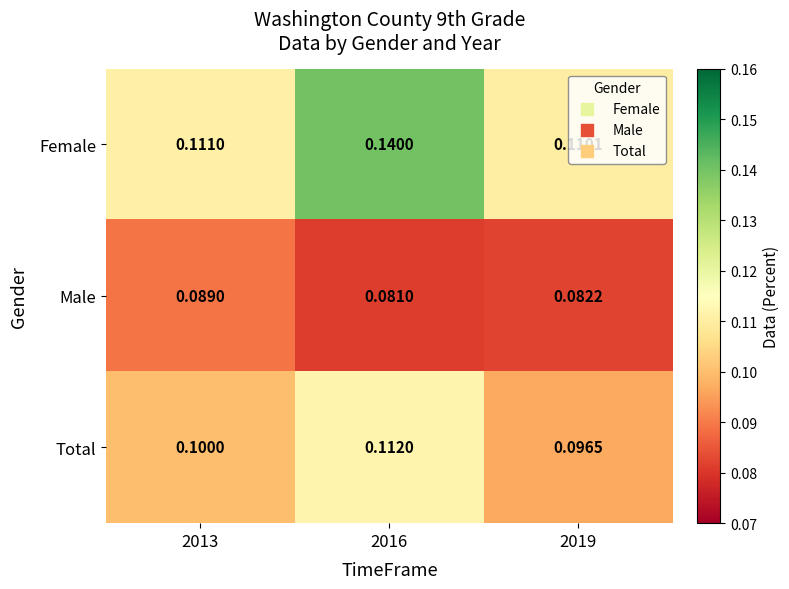

At how many categories does at least one series exceed 0?

3